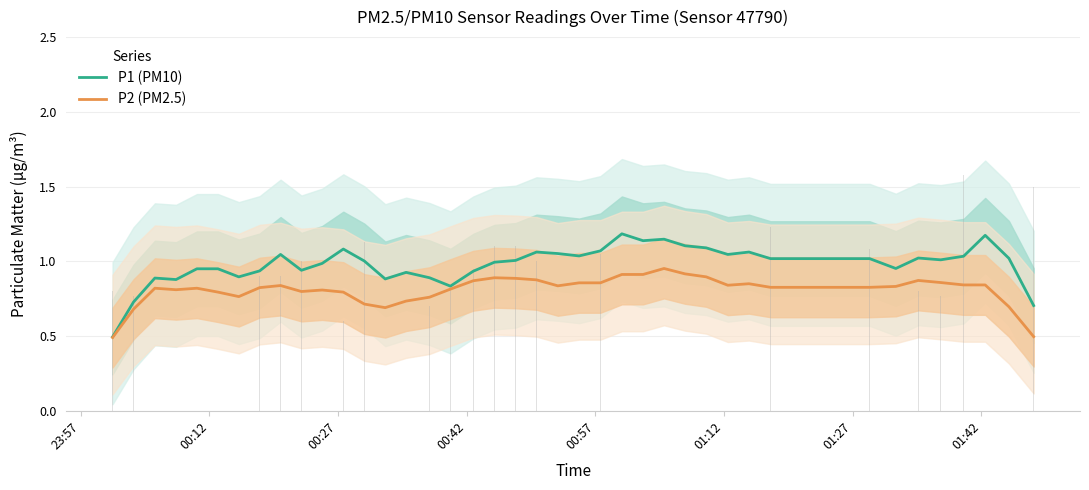

Does the chart contain any negative values?

No